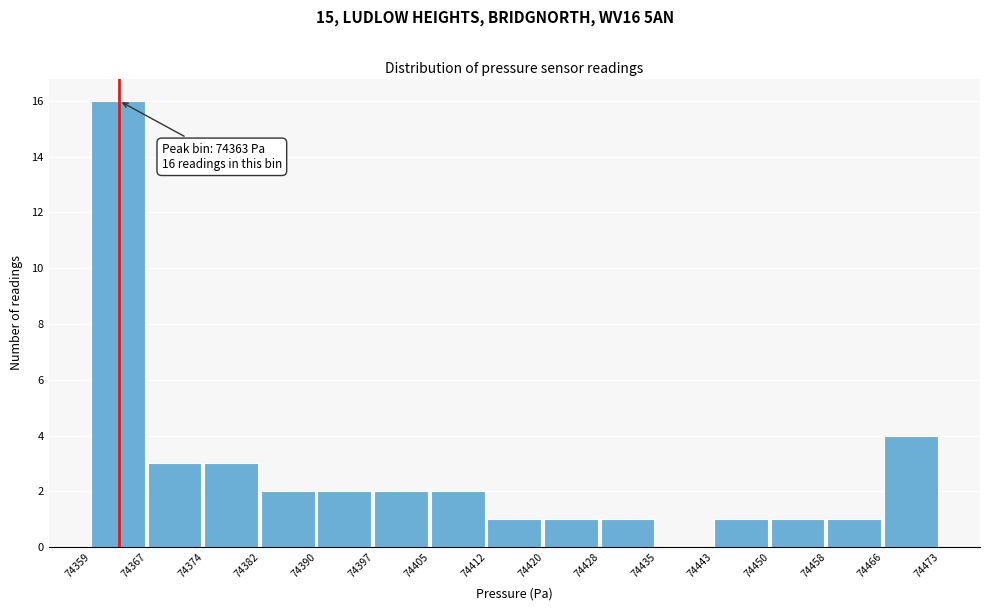

Over which range of the x-axis is the bar tallest?

74359 to 74367